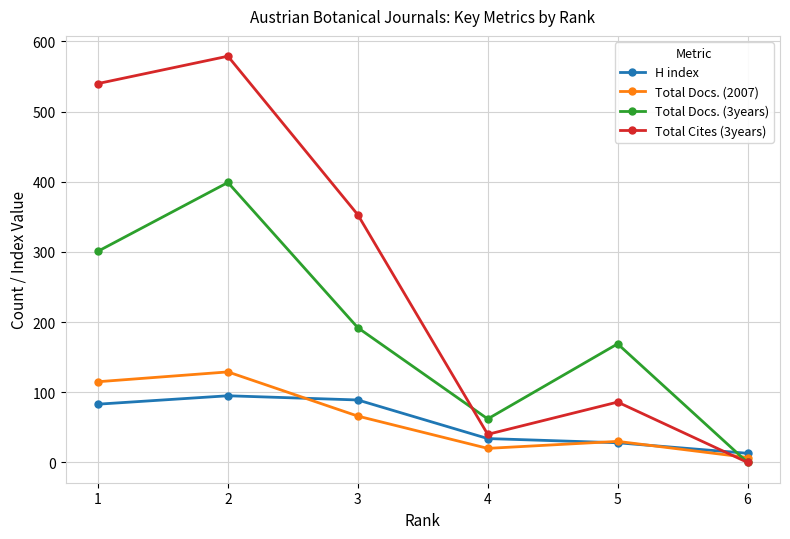

How many interior local valleys does the Total Docs. (3years) series have?

1